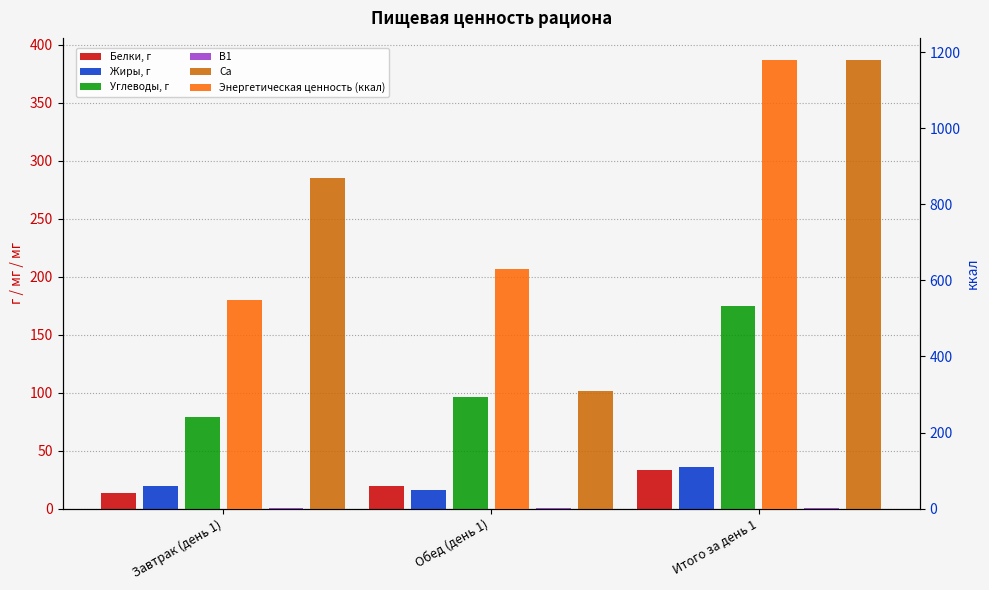

Reading right to left, list all the values displayed in this chart.

Белки, г: Итого за день 1=33.3	Обед (день 1)=19.9	Завтрак (день 1)=13.5
Жиры, г: Итого за день 1=35.9	Обед (день 1)=16.2	Завтрак (день 1)=19.6
Углеводы, г: Итого за день 1=174.9	Обед (день 1)=96.0	Завтрак (день 1)=78.9
В1: Итого за день 1=0.7	Обед (день 1)=0.4	Завтрак (день 1)=0.3
Са: Итого за день 1=386.6	Обед (день 1)=101.1	Завтрак (день 1)=285.6
Энергетическая ценность (ккал): Итого за день 1=1178.5	Обед (день 1)=629.6	Завтрак (день 1)=548.9